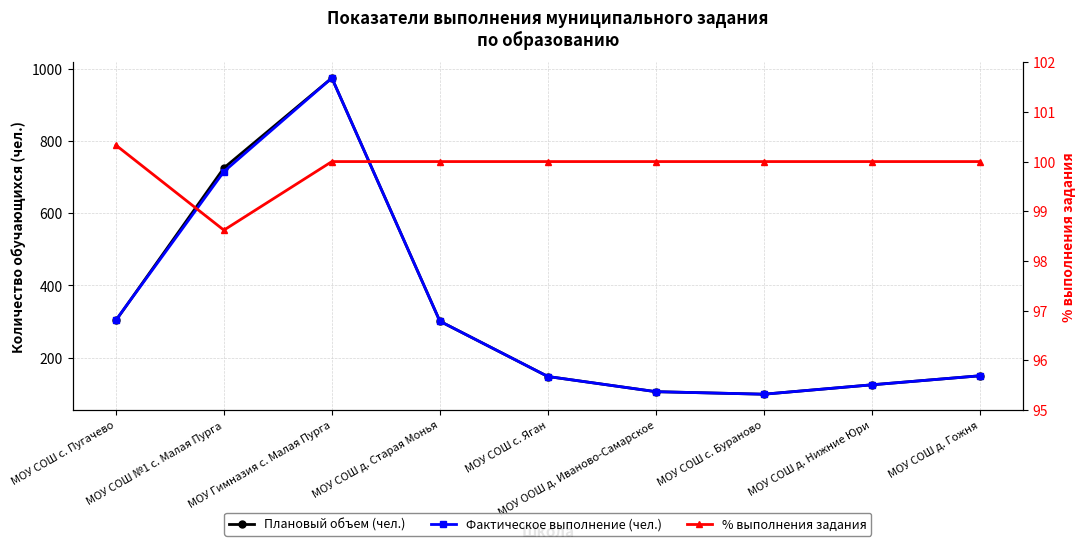

Is it true that % выполнения задания equals 100.0 at МОУ СОШ д. Гожня?

True